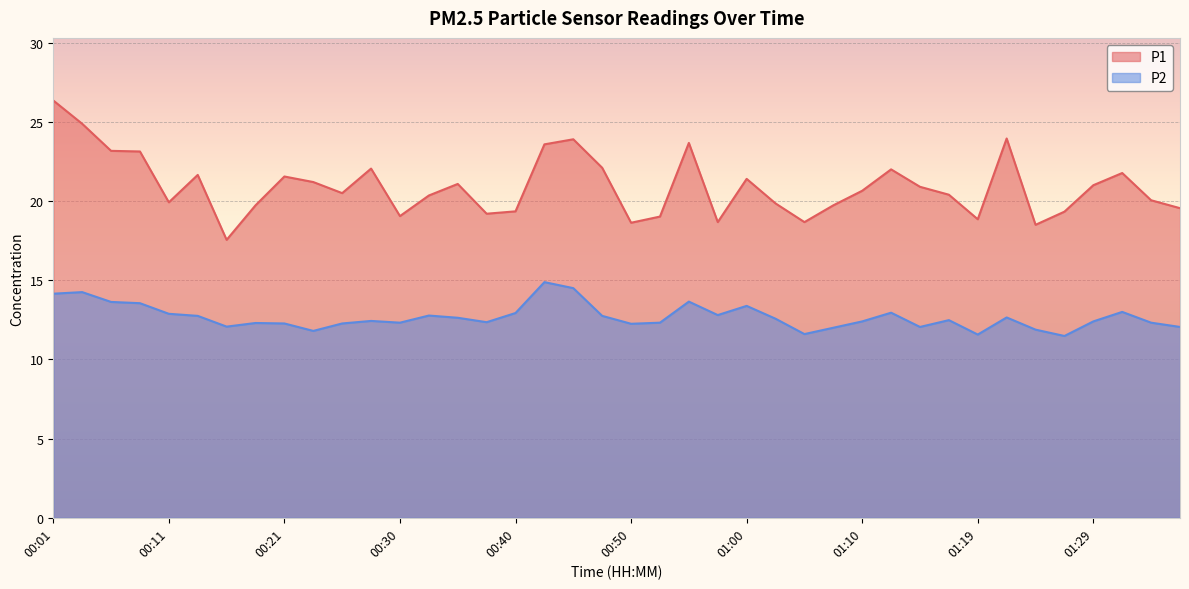

Reading left to right, extract all data points from this chart.

P1: 26.4	24.9	23.2	23.1	19.9	21.6	17.6	19.7	21.6	21.2	20.5	22.1	19.1	20.4	21.1	19.2	19.4	23.6	23.9	22.1	18.6	19.0	23.7	18.7	21.4	19.9	18.7	19.7	20.6	22.0	20.9	20.4	18.9	23.9	18.5	19.3	21.0	21.8	20.1	19.6
P2: 14.2	14.2	13.6	13.6	12.9	12.8	12.1	12.3	12.3	11.8	12.3	12.4	12.3	12.8	12.6	12.3	12.9	14.9	14.5	12.8	12.2	12.3	13.7	12.8	13.4	12.6	11.6	12.0	12.4	12.9	12.1	12.5	11.6	12.7	11.9	11.5	12.4	13.0	12.3	12.1